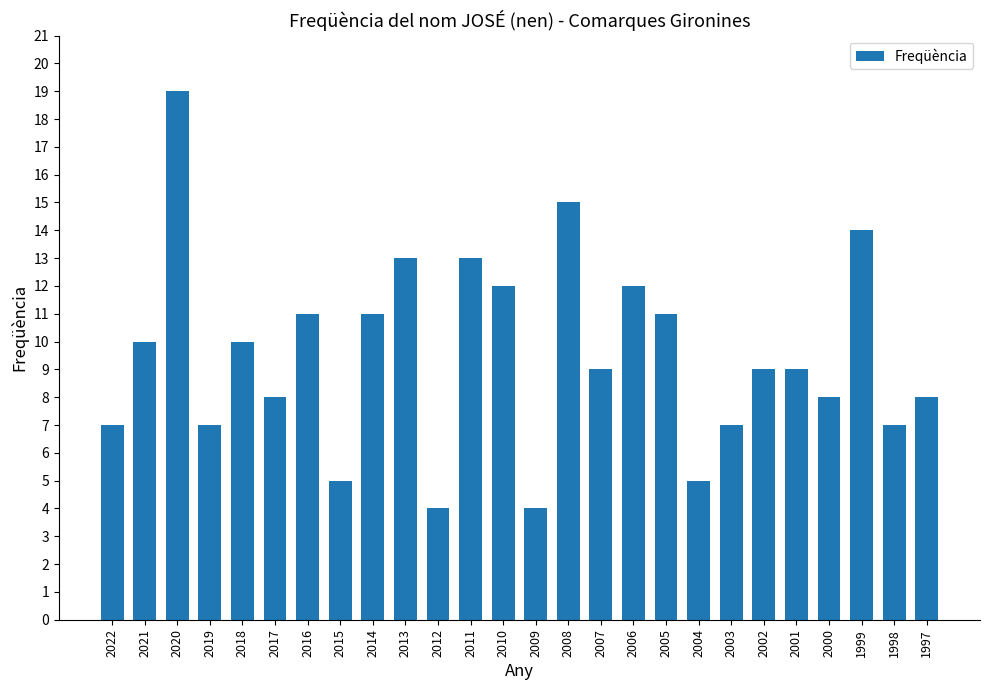

Approximately how many times larger is the value at 2003 compared to 2004?

1.4